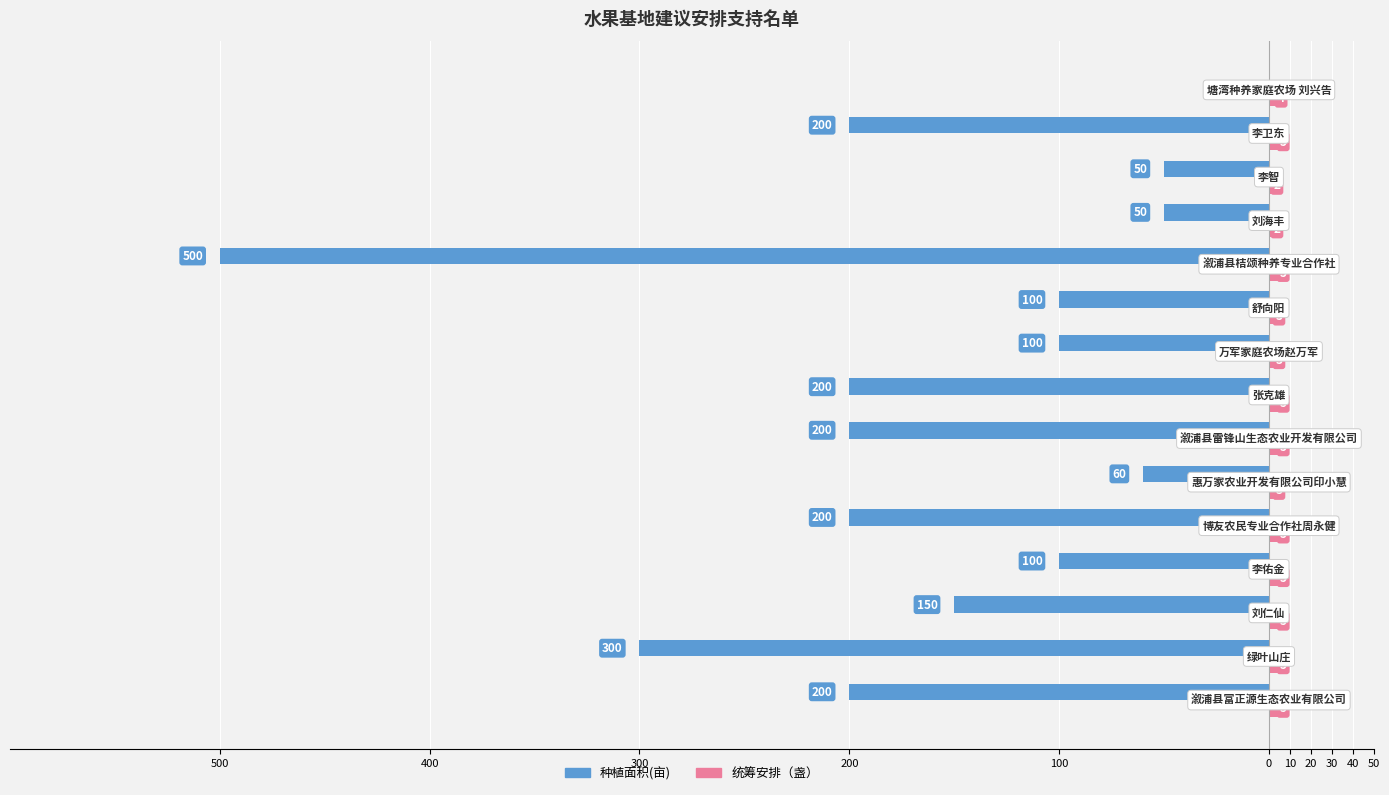

Count the number of data series in this chart.

2